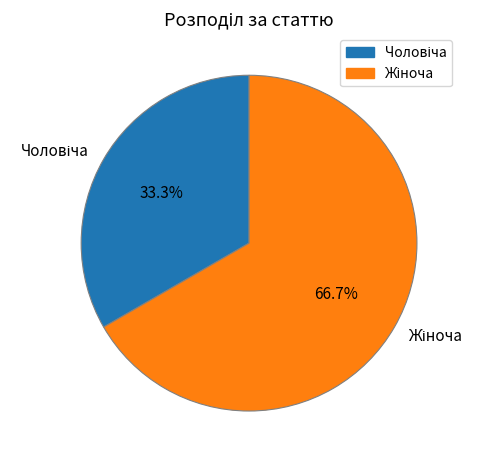

Is there a majority slice in this chart?

Yes